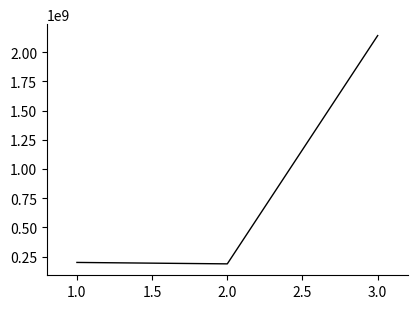

What is the change in value from 2.0 to 3.0?

+1952402923